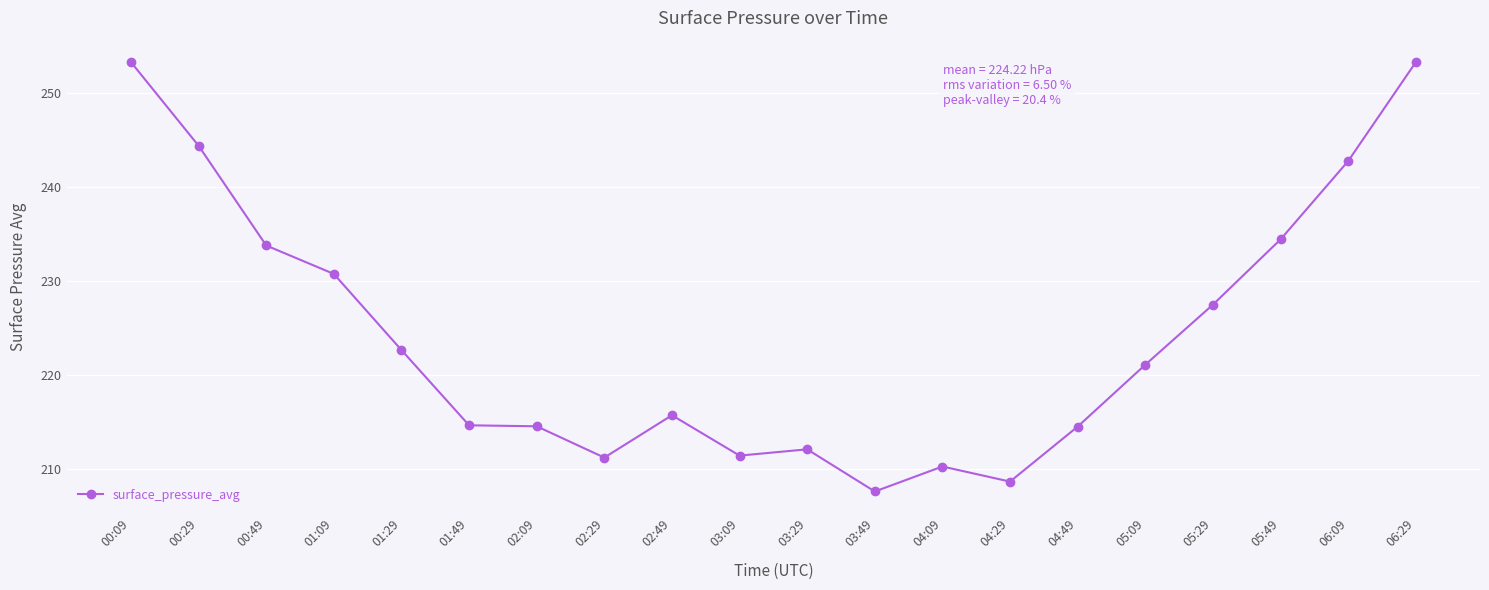

What is the value of the 15th point from the left?

214.5